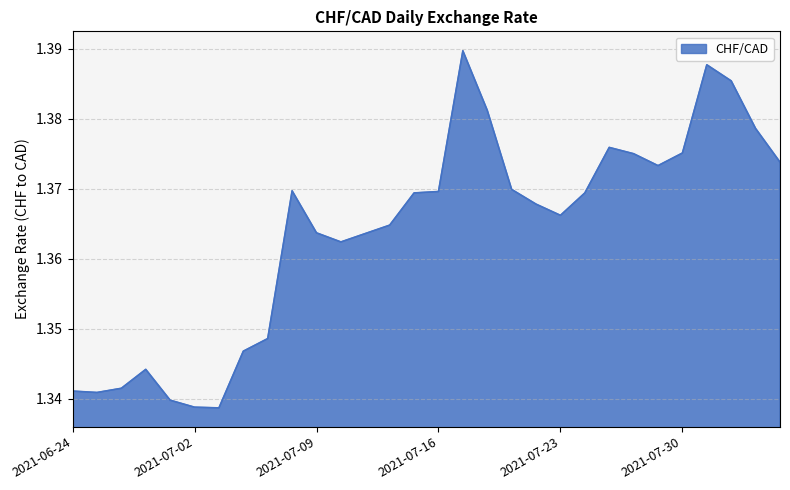

Where is the first local minimum?

2021-06-25